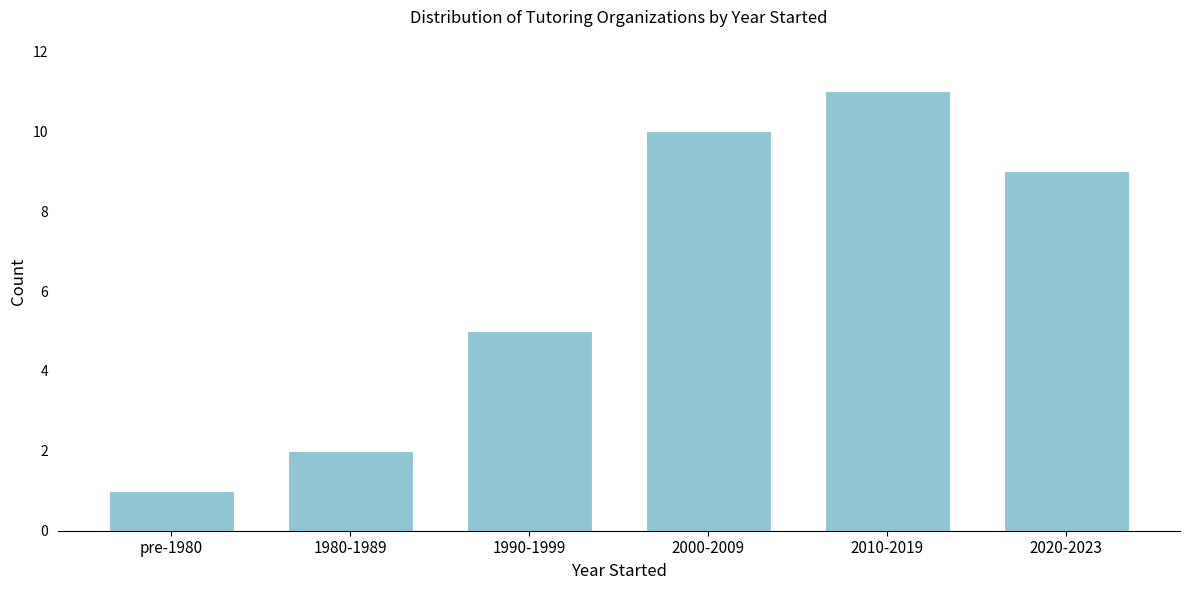

Reading left to right, transcribe all the data shown in this chart.

1	2	5	10	11	9